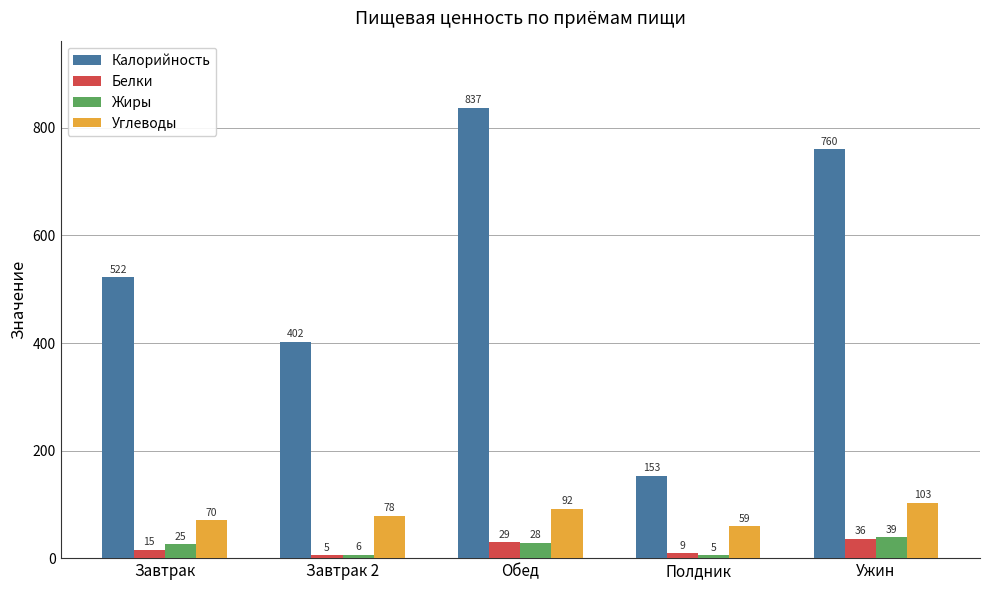

Which category has the highest value across all series?

Обед